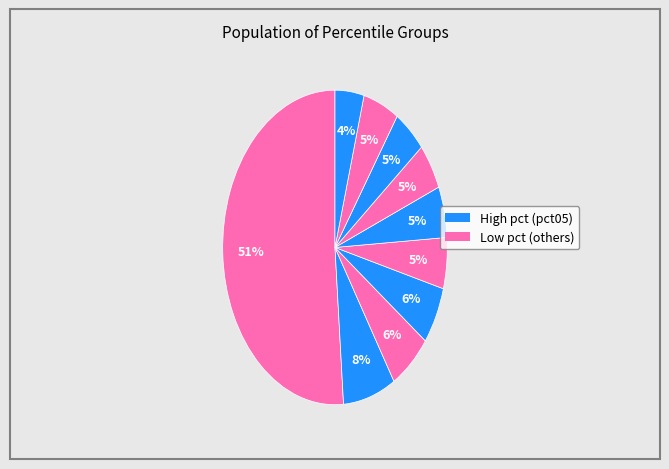

How many slices are in this pie chart?

10